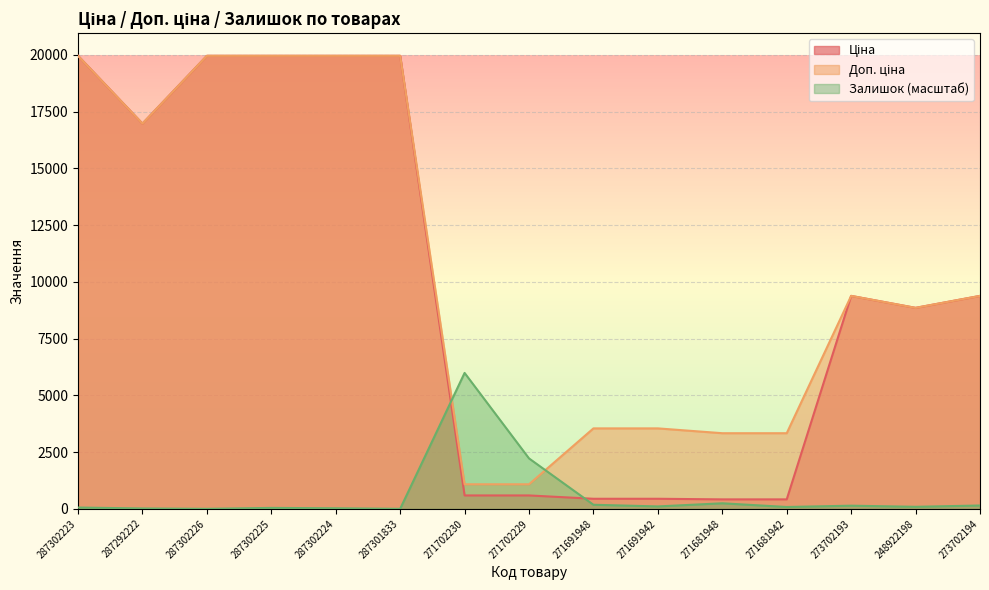

Reading right to left, extract all data points from this chart.

Ціна: 273702194=9384.0	248922198=8856.7	273702193=9384.0	271681942=416.6	271681948=416.6	271691942=443.1	271691948=443.1	271702229=589.9	271702230=589.9	287301833=19964.2	287302224=19964.2	287302225=19964.2	287302226=19964.2	287292222=16976.3	287302223=19964.2
Доп. ціна: 273702194=9384.0	248922198=8856.7	273702193=9384.0	271681942=3332.5	271681948=3332.5	271691942=3545.0	271691948=3545.0	271702229=1081.7	271702230=1081.7	287301833=19964.2	287302224=19964.2	287302225=19964.2	287302226=19964.2	287292222=16976.3	287302223=19964.2
Залишок: 273702194=146.5	248922198=89.5	273702193=138.3	271681942=81.4	271681948=244.1	271691942=105.8	271691948=179.0	271702229=2221.6	271702230=5989.3	287301833=0.0	287302224=24.4	287302225=40.7	287302226=0.0	287292222=16.3	287302223=57.0